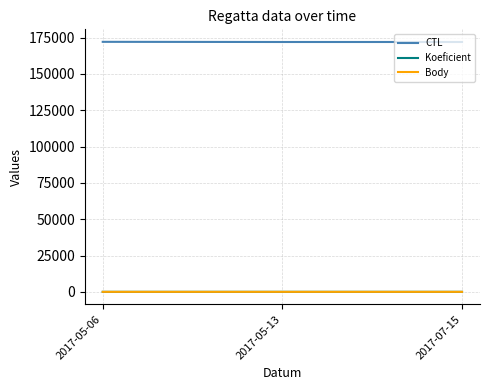

What is the difference between the maximum and minimum values in the Koeficient series?

6